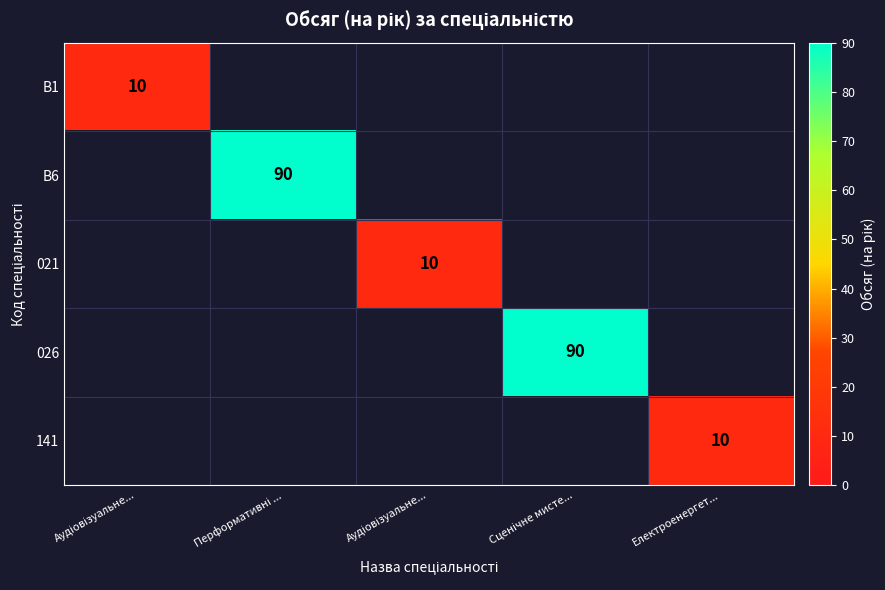

How many data points does each series have?

5